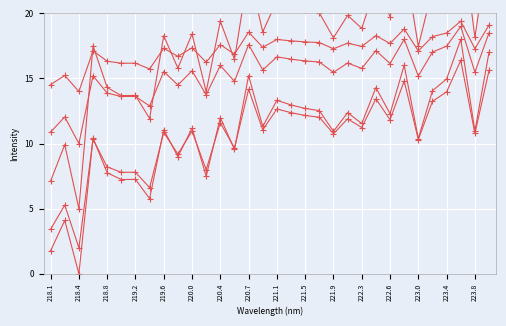

How many interior local peaks does the Intensity_line_1 series have?

12